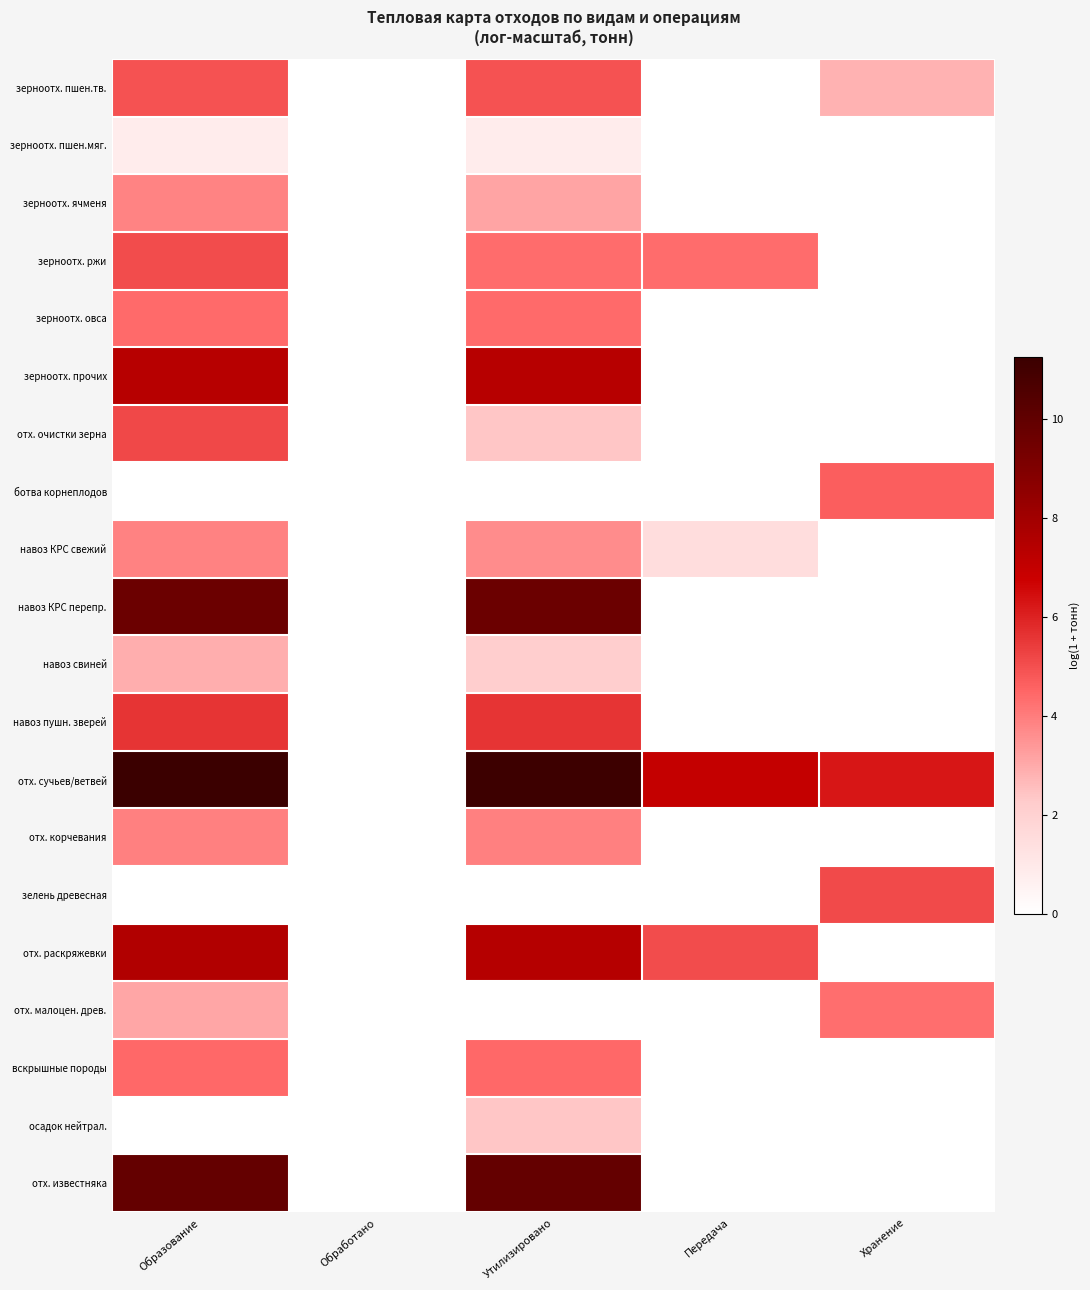

Reading left to right, list all the values displayed in this chart.

зерноотх. пшен.тв.: Образование=4.9	Обработано=0.0	Утилизировано=4.9	Передача=0.0	Хранение=2.8
зерноотх. пшен.мяг.: Образование=0.9	Обработано=0.0	Утилизировано=0.9	Передача=0.0	Хранение=0.0
зерноотх. ячменя: Образование=3.8	Обработано=0.0	Утилизировано=3.1	Передача=0.0	Хранение=0.0
зерноотх. ржи: Образование=5.1	Обработано=0.0	Утилизировано=4.4	Передача=4.4	Хранение=0.0
зерноотх. овса: Образование=4.4	Обработано=0.0	Утилизировано=4.4	Передача=0.0	Хранение=0.0
зерноотх. прочих: Образование=7.3	Обработано=0.0	Утилизировано=7.3	Передача=0.0	Хранение=0.0
отх. очистки зерна: Образование=5.2	Обработано=0.0	Утилизировано=2.4	Передача=0.0	Хранение=0.0
ботва корнеплодов: Образование=0.0	Обработано=0.0	Утилизировано=0.0	Передача=0.0	Хранение=4.7
навоз КРС свежий: Образование=3.9	Обработано=0.0	Утилизировано=3.7	Передача=1.5	Хранение=0.0
навоз КРС перепр.: Образование=9.7	Обработано=0.0	Утилизировано=9.7	Передача=0.0	Хранение=0.0
навоз свиней: Образование=2.9	Обработано=0.0	Утилизировано=2.2	Передача=0.0	Хранение=0.0
навоз пушн. зверей: Образование=5.6	Обработано=0.0	Утилизировано=5.6	Передача=0.0	Хранение=0.0
отх. сучьев/ветвей: Образование=11.3	Обработано=0.0	Утилизировано=11.1	Передача=7.0	Хранение=6.3
отх. корчевания: Образование=4.0	Обработано=0.0	Утилизировано=4.0	Передача=0.0	Хранение=0.0
зелень древесная: Образование=0.0	Обработано=0.0	Утилизировано=0.0	Передача=0.0	Хранение=5.1
отх. раскряжевки: Образование=7.5	Обработано=0.0	Утилизировано=7.4	Передача=5.1	Хранение=0.0
отх. малоцен. древ.: Образование=3.1	Обработано=0.0	Утилизировано=0.0	Передача=0.0	Хранение=4.3
вскрышные породы: Образование=4.5	Обработано=0.0	Утилизировано=4.5	Передача=0.0	Хранение=0.0
осадок нейтрал.: Образование=0.0	Обработано=0.0	Утилизировано=2.4	Передача=0.0	Хранение=0.0
отх. известняка: Образование=9.9	Обработано=0.0	Утилизировано=9.9	Передача=0.0	Хранение=0.0